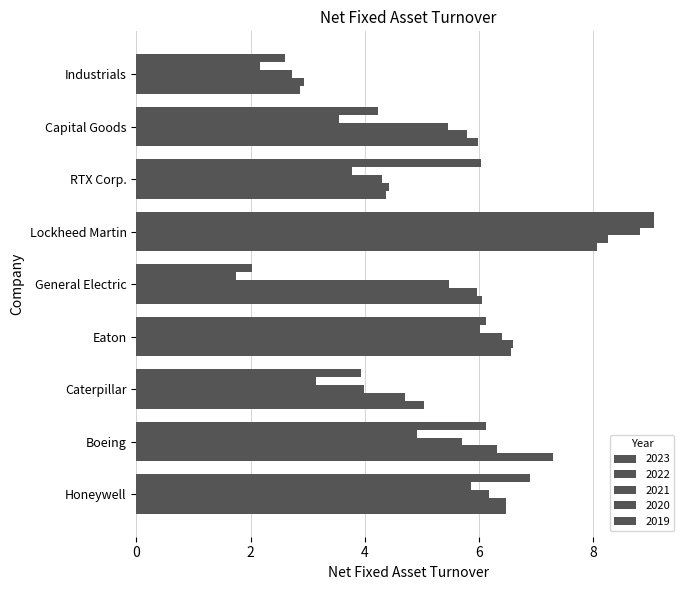

True or false: 2021 has a value of 6.4 at Eaton.

True